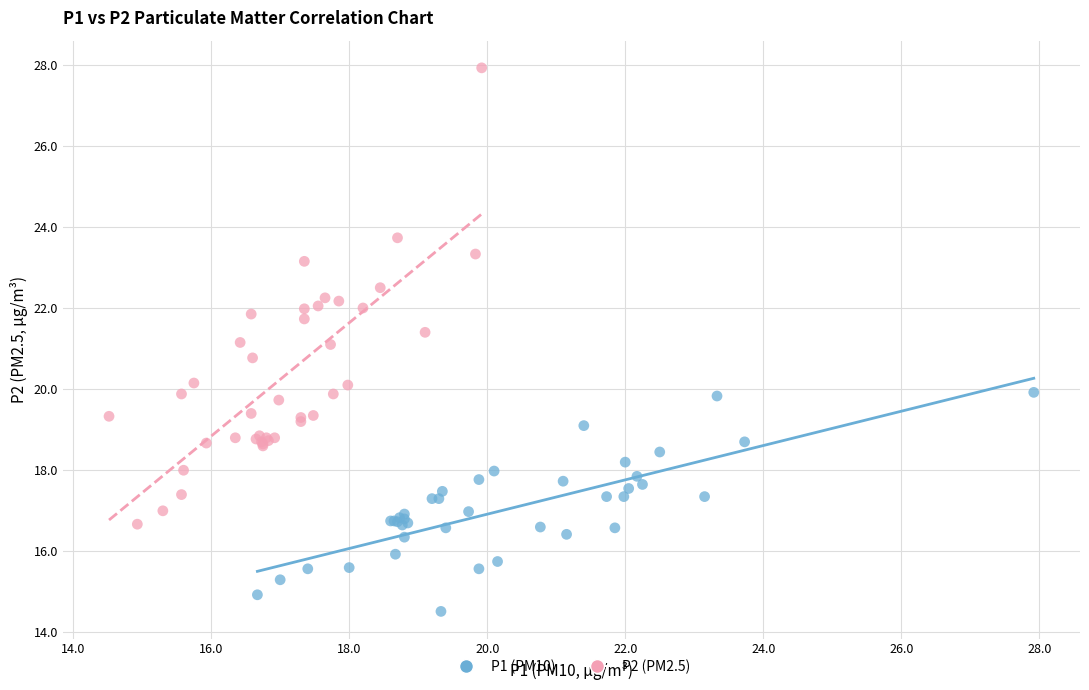

Which series has the largest Y range (max minus min)?

P2 (PM2.5)